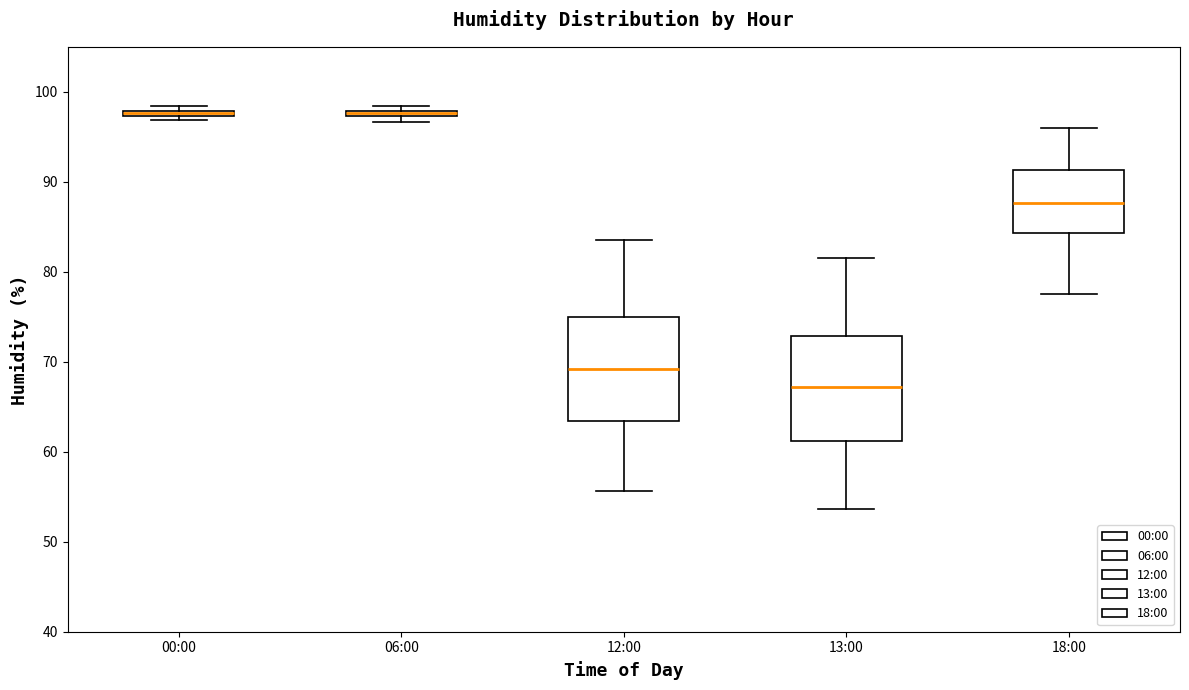

Where is the upper edge of the box for 00:00 on the y-axis? The values are not printed on the chart, so give them approximately, as read against the axis.

98